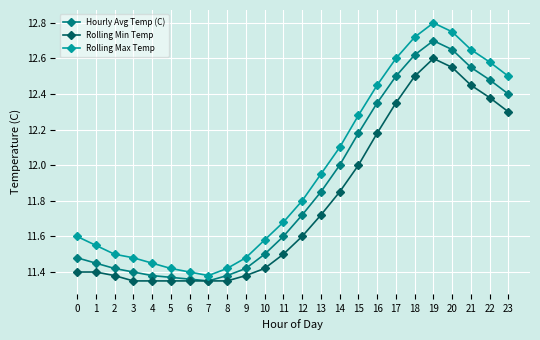

Is the value of Rolling Max Temp at 13 greater than the value of Rolling Min Temp at 18?

No